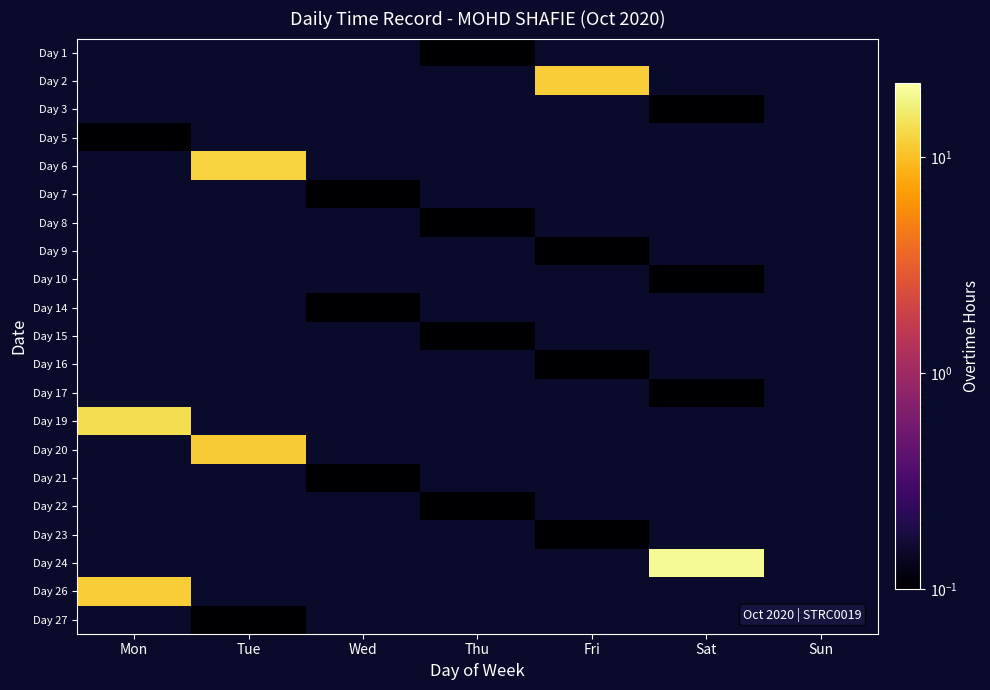

Count the number of data series in this chart.

21